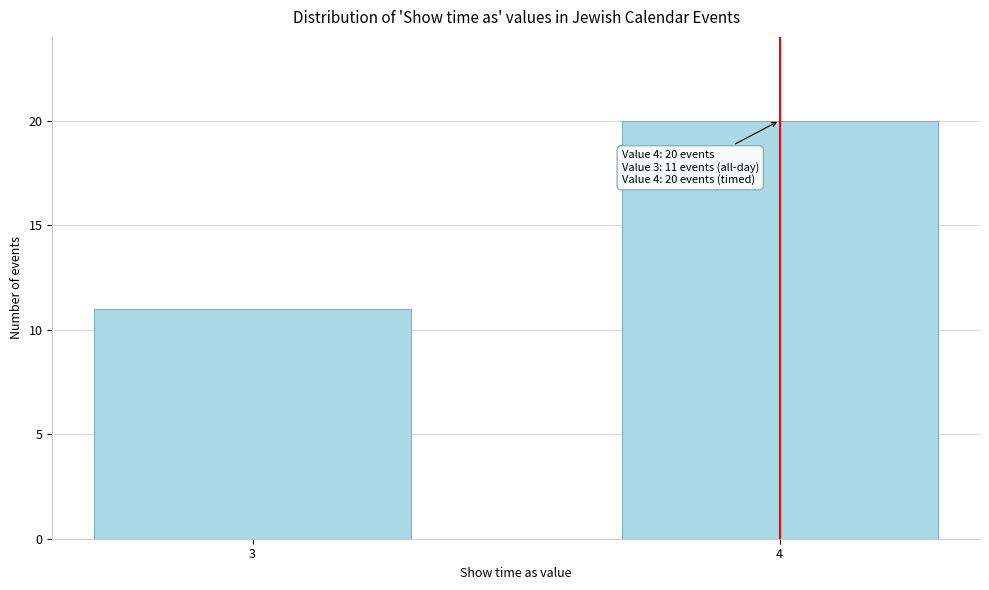

Reading right to left, transcribe all the data shown in this chart.

4=20	3=11